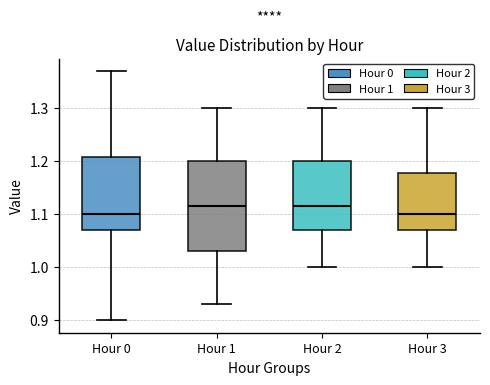

Reading left to right, read every box against the y-axis: the position of its median line, the range the box covers, and the ends of its whiskers. The values are not printed on the chart, so give them approximately, as read against the axis.

Hour 0: median 1.10, box 1.07 to 1.21, whiskers 0.90 to 1.37
Hour 1: median 1.12, box 1.03 to 1.20, whiskers 0.93 to 1.30
Hour 2: median 1.12, box 1.07 to 1.20, whiskers 1.00 to 1.30
Hour 3: median 1.10, box 1.07 to 1.18, whiskers 1.00 to 1.30